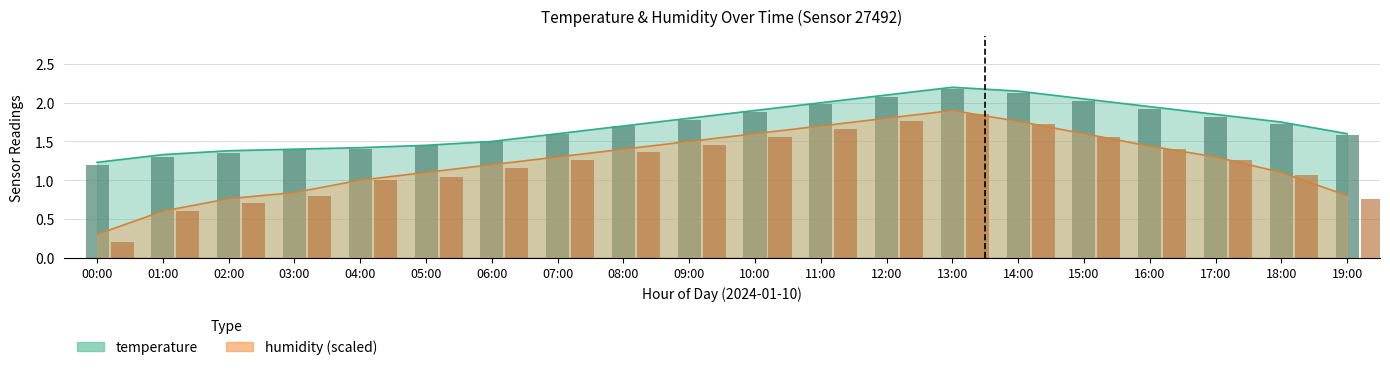

Reading right to left, list all the values displayed in this chart.

temperature: 1.6	1.8	1.9	1.9	2.0	2.1	2.2	2.1	2.0	1.9	1.8	1.7	1.6	1.5	1.4	1.4	1.4	1.4	1.3	1.2
humidity: 0.8	1.1	1.3	1.4	1.6	1.8	1.9	1.8	1.7	1.6	1.5	1.4	1.3	1.2	1.1	1.0	0.8	0.8	0.6	0.3